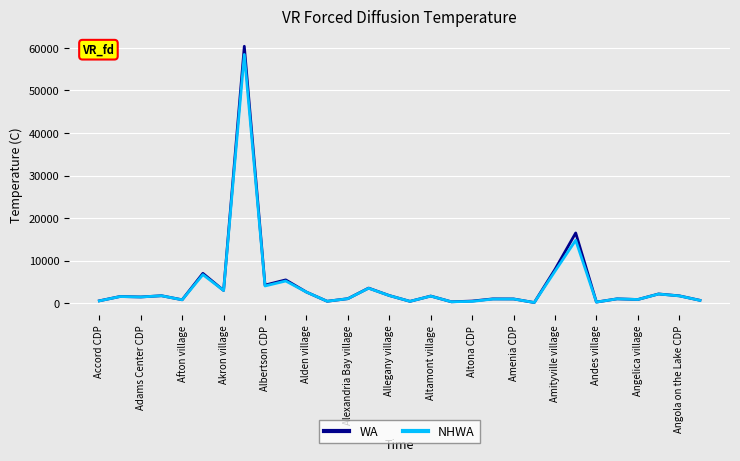

What is the greatest value displayed?

60383